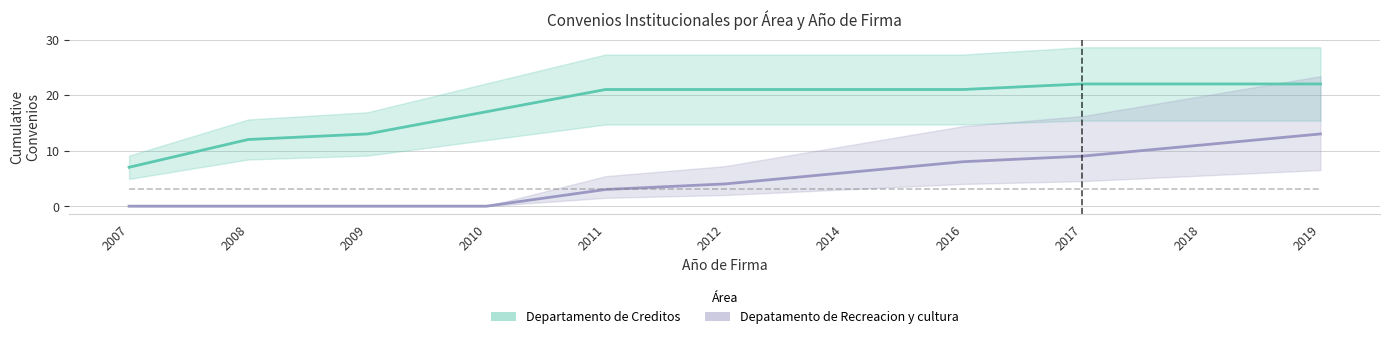

What is the difference between the highest and lowest values at 2008?

12